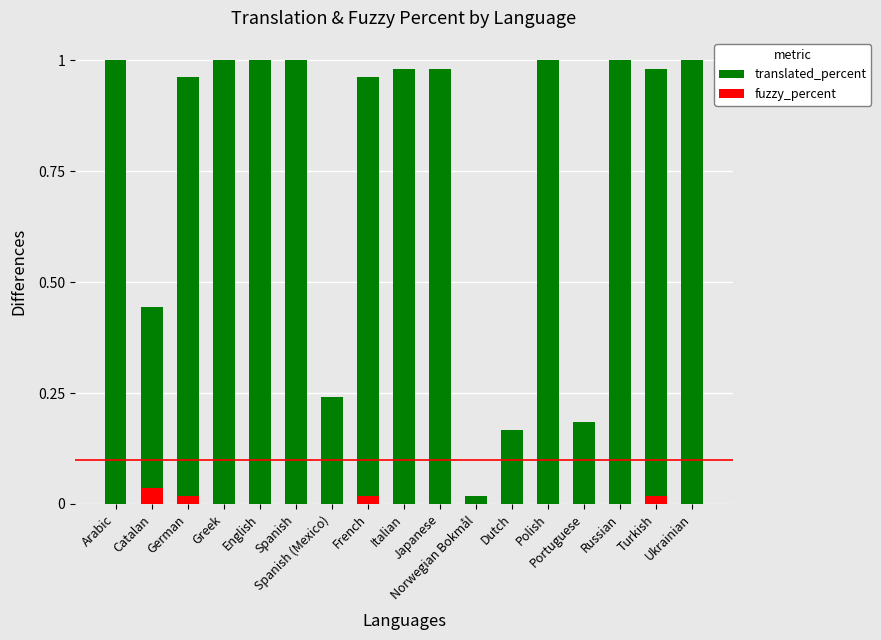

Which has a higher value, German or Spanish?

Spanish